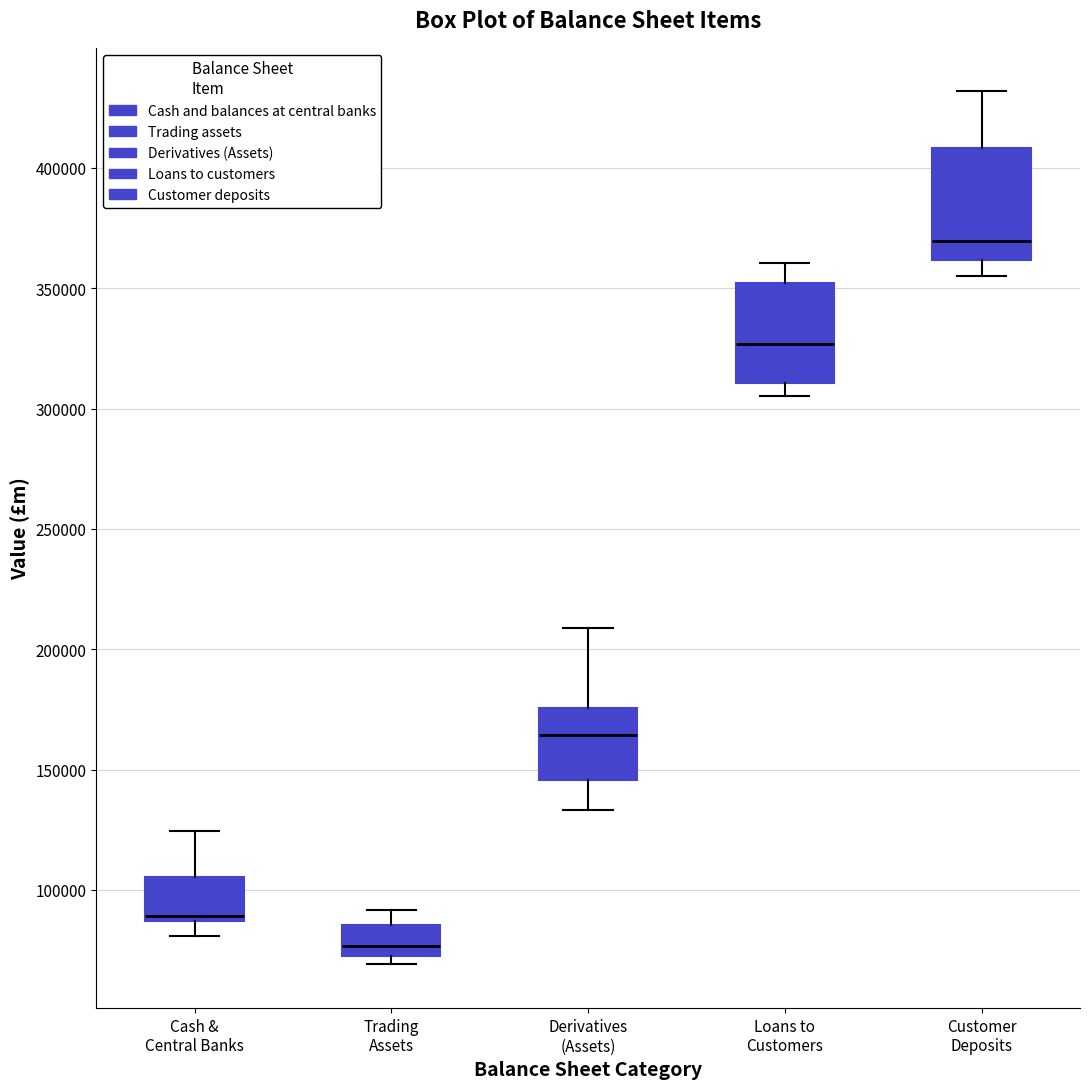

Where is the lower edge of the box for Customer Deposits on the y-axis? The values are not printed on the chart, so give them approximately, as read against the axis.

360000